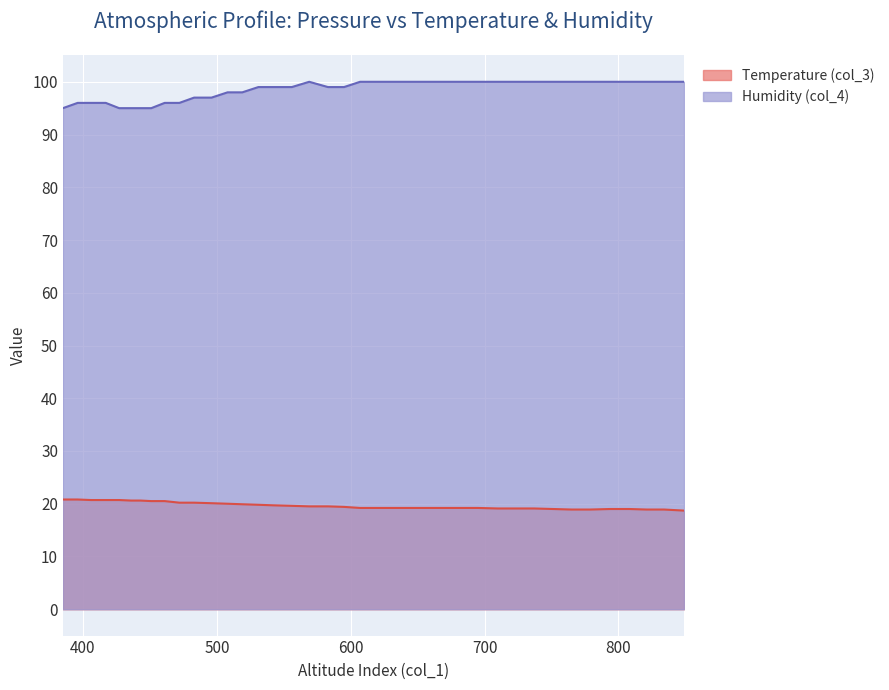

Which category has the lowest value across all series?

849